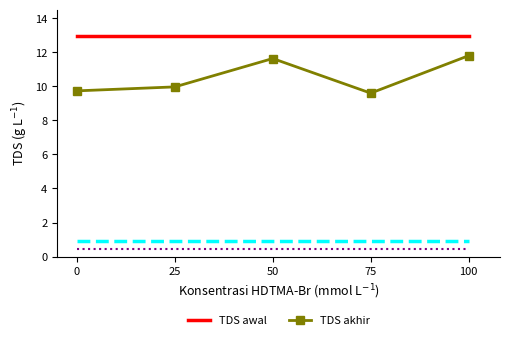

Which series has the widest spread of values?

TDS akhir